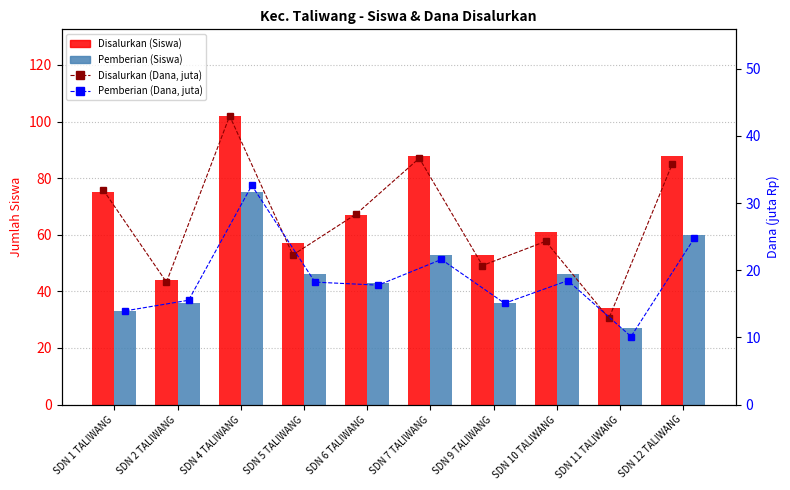

What is the minimum value shown in the chart?

10.1